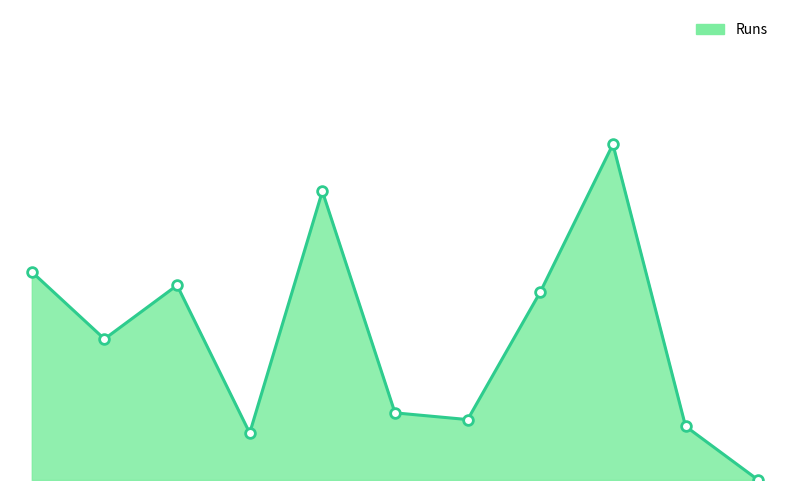

At which label does the data first exceed 21?

Abdul Aziz Jalal